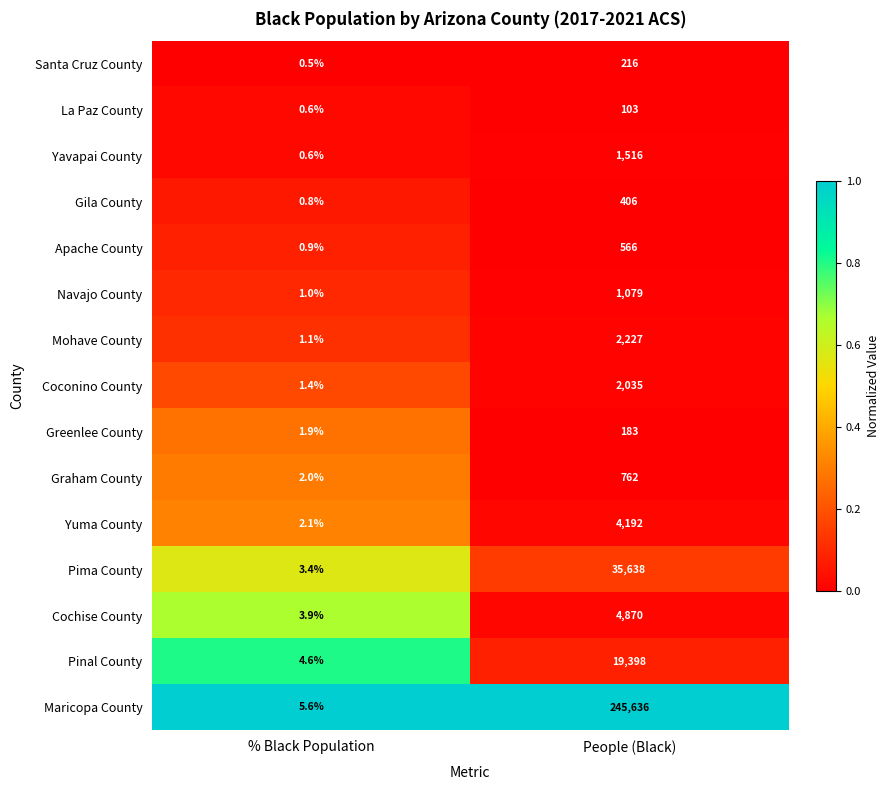

Reading left to right, what are all the values shown in this chart?

Santa Cruz County: % Black Population=0.5	People (Black)=216.0
La Paz County: % Black Population=0.6	People (Black)=103.0
Yavapai County: % Black Population=0.6	People (Black)=1516.0
Gila County: % Black Population=0.8	People (Black)=406.0
Apache County: % Black Population=0.9	People (Black)=566.0
Navajo County: % Black Population=1.0	People (Black)=1079.0
Mohave County: % Black Population=1.1	People (Black)=2227.0
Coconino County: % Black Population=1.4	People (Black)=2035.0
Greenlee County: % Black Population=1.9	People (Black)=183.0
Graham County: % Black Population=2.0	People (Black)=762.0
Yuma County: % Black Population=2.1	People (Black)=4192.0
Pima County: % Black Population=3.4	People (Black)=35638.0
Cochise County: % Black Population=3.9	People (Black)=4870.0
Pinal County: % Black Population=4.6	People (Black)=19398.0
Maricopa County: % Black Population=5.6	People (Black)=245636.0